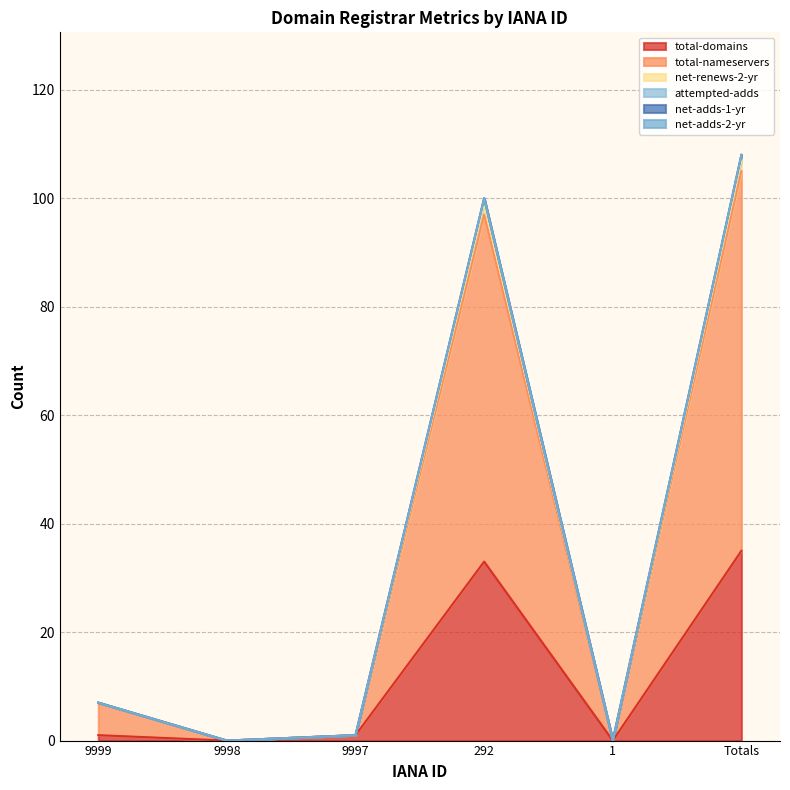

Which category has the highest value in the total-domains series?

Totals